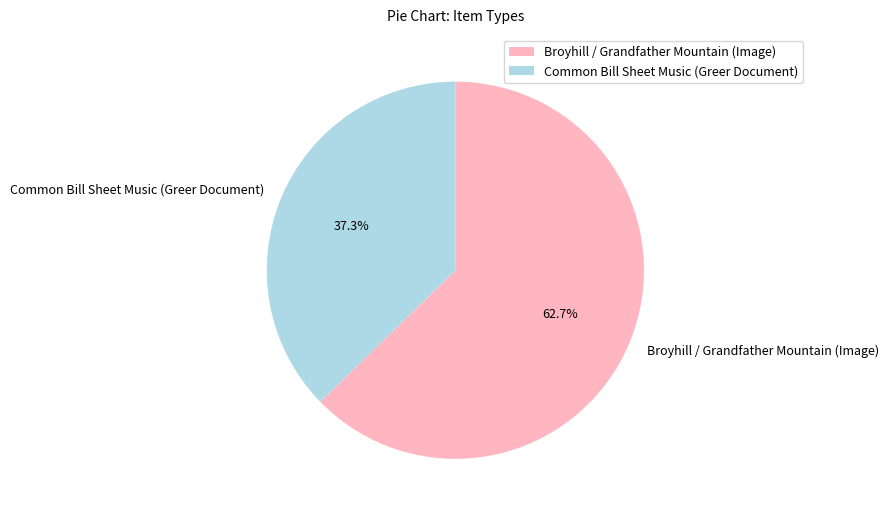

Does Broyhill / Grandfather Mountain (Image) represent more than half of the total?

Yes